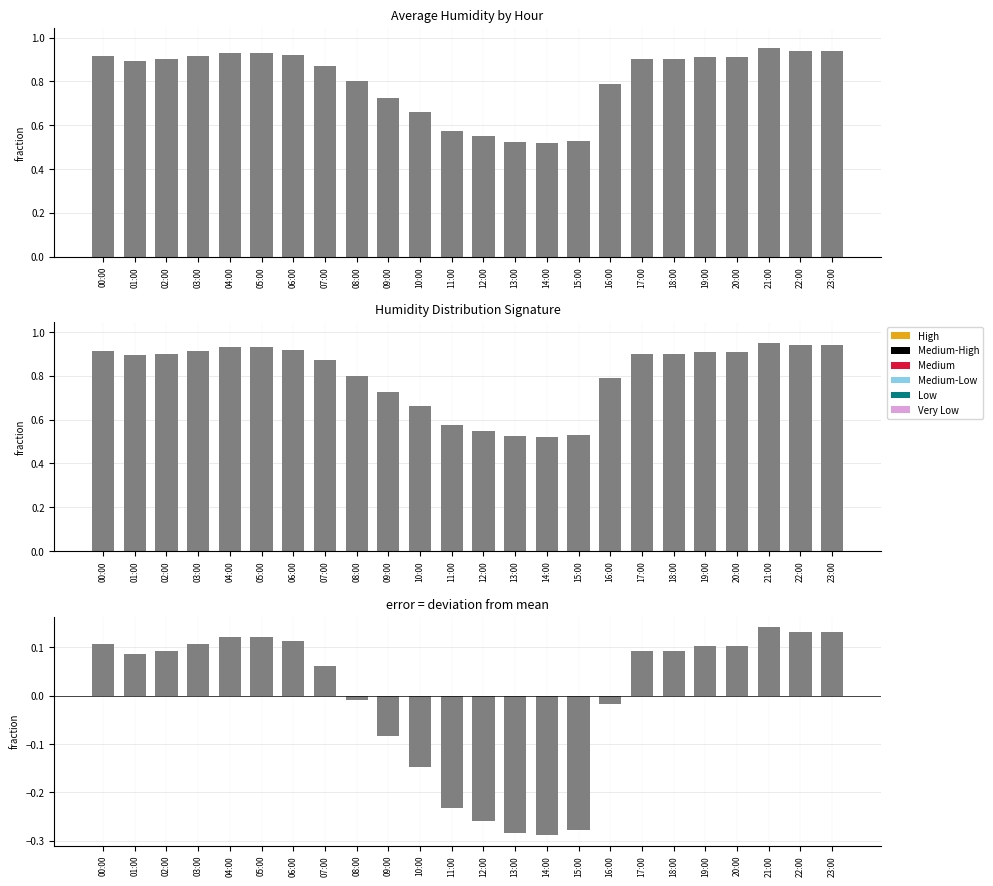

The humid_pos series shows 0.2 at 19:00. True or false?

False